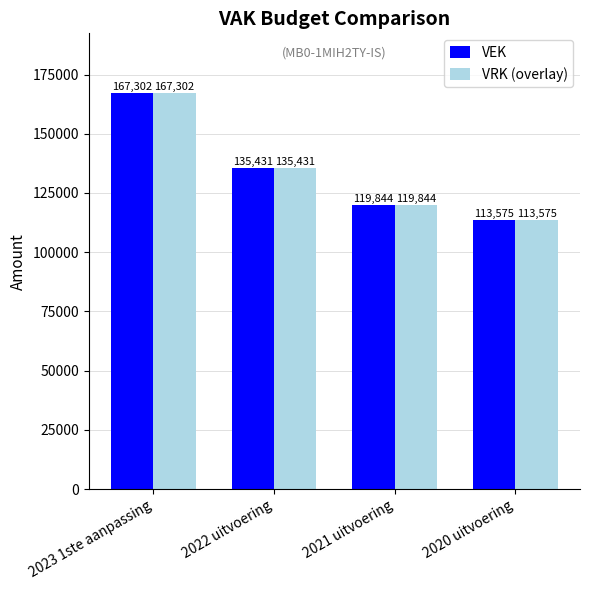

The VEK series shows 167302 at 2023 1ste aanpassing. True or false?

True